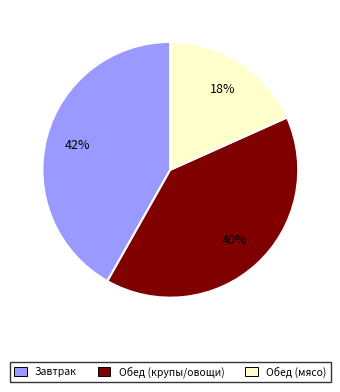

Is there a majority slice in this chart?

No